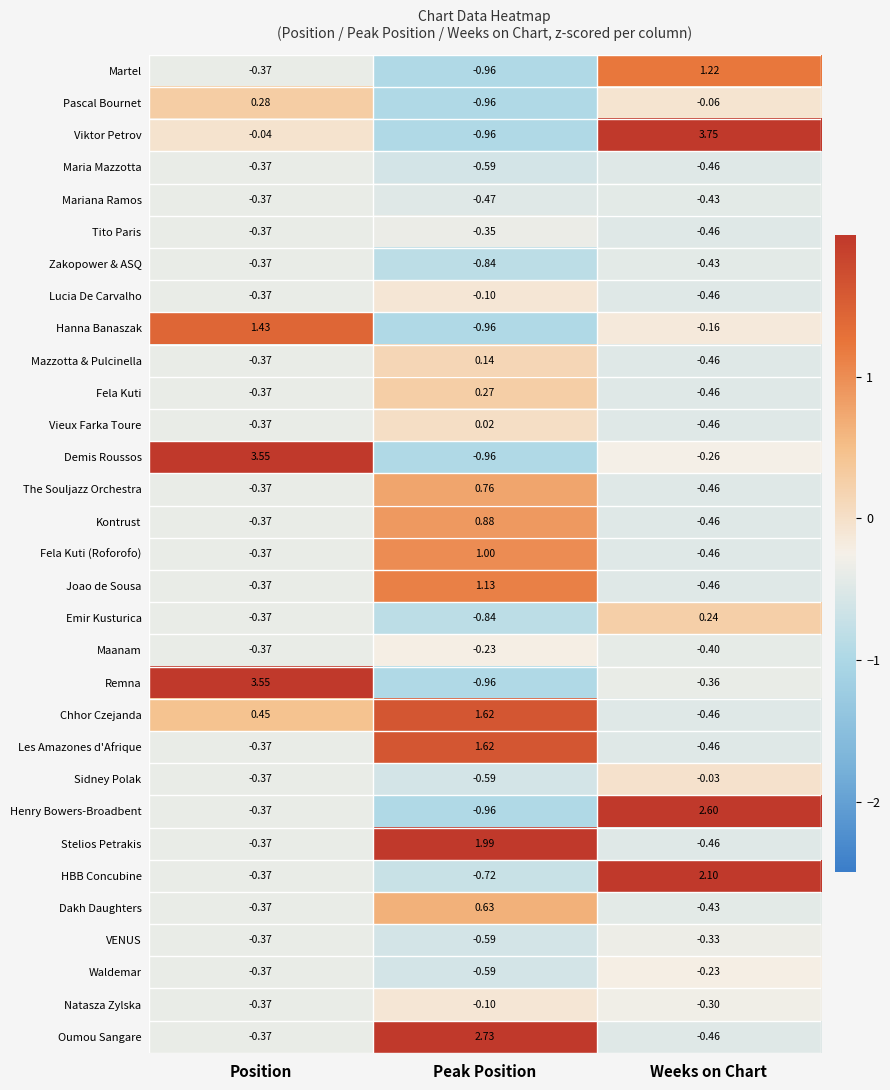

At how many categories does at least one series exceed 1?

3